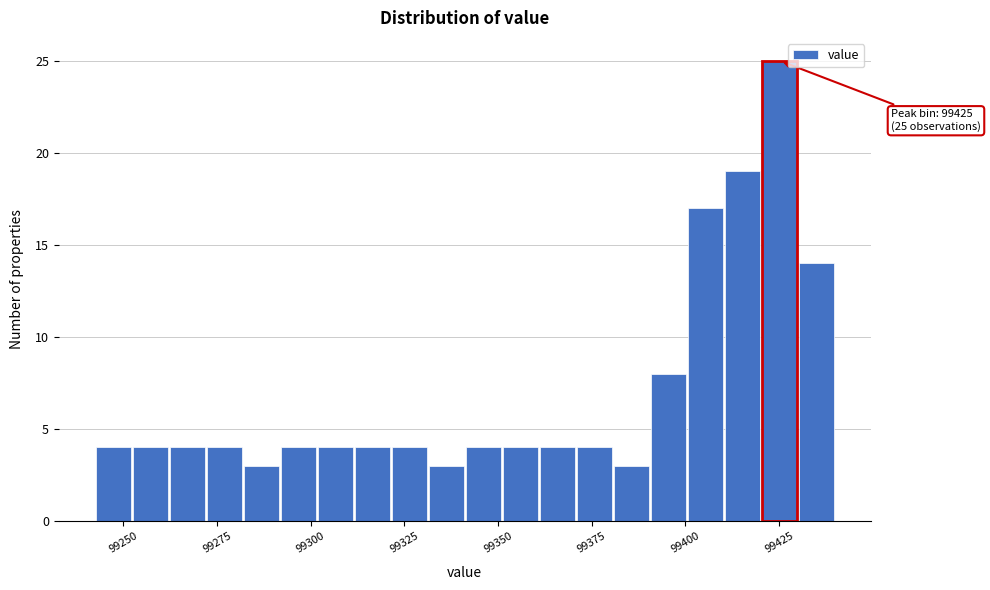

Read against the x-axis, roughly where is the centre of the tallest bar?

99425